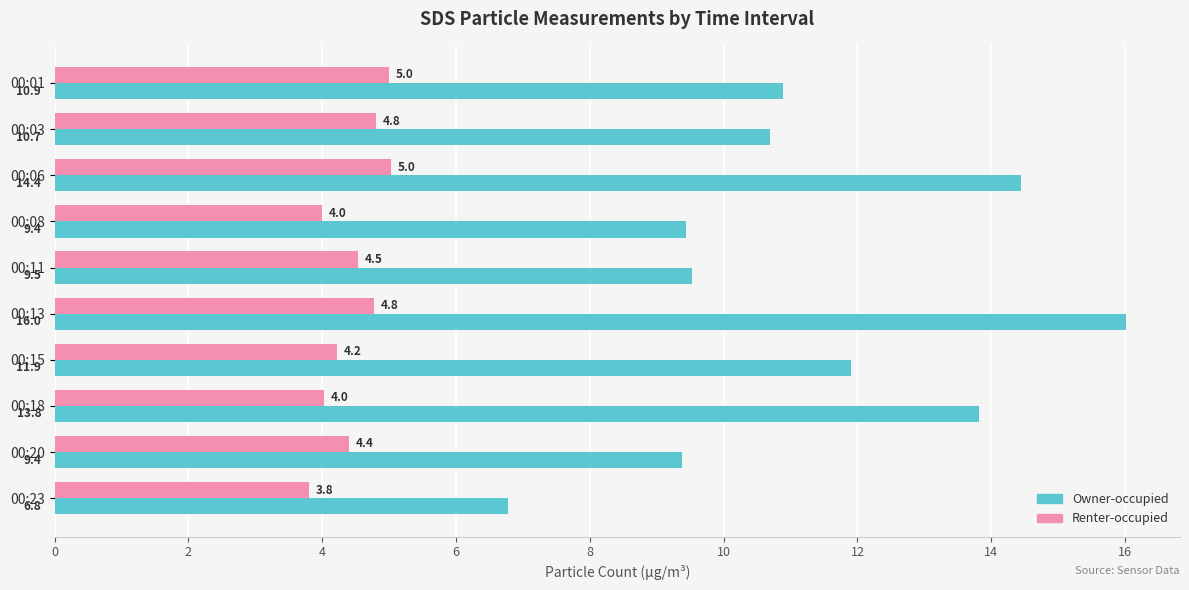

At how many categories does at least one series exceed 12?

3